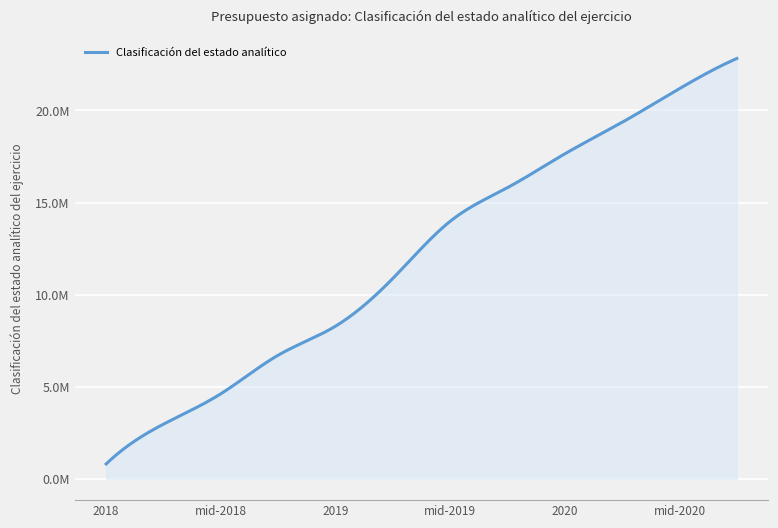

What is the value of the 10th point from the left?

19353772